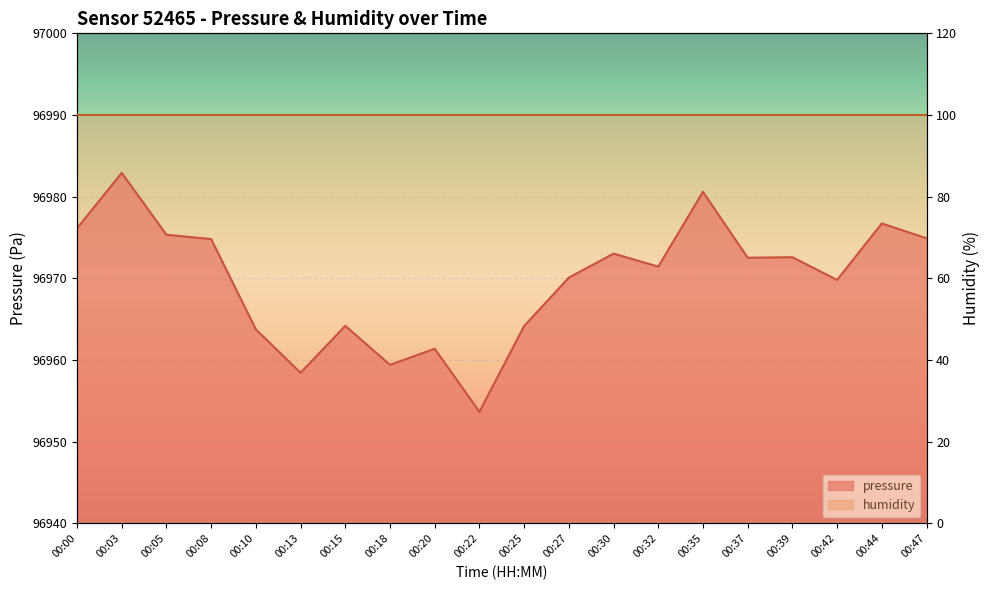

Rank the categories by value from highest to lowest.

00:03, 00:35, 00:44, 00:00, 00:05, 00:47, 00:08, 00:30, 00:39, 00:37, 00:32, 00:27, 00:42, 00:15, 00:25, 00:10, 00:20, 00:18, 00:13, 00:22